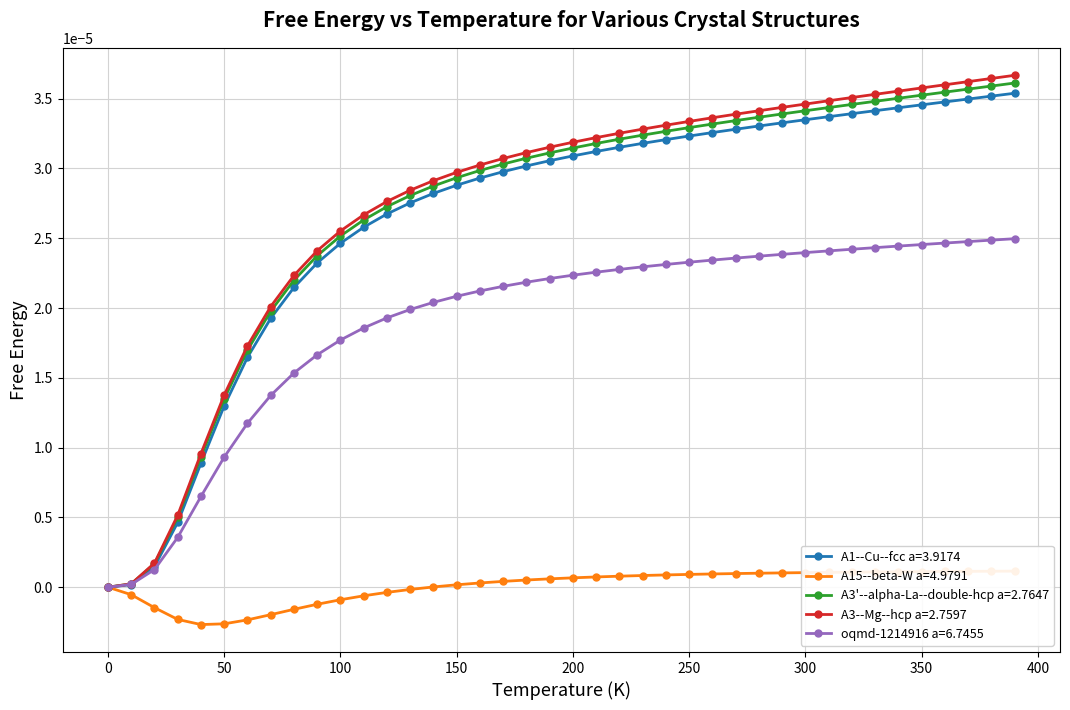

Does the chart have visible grid lines?

Yes